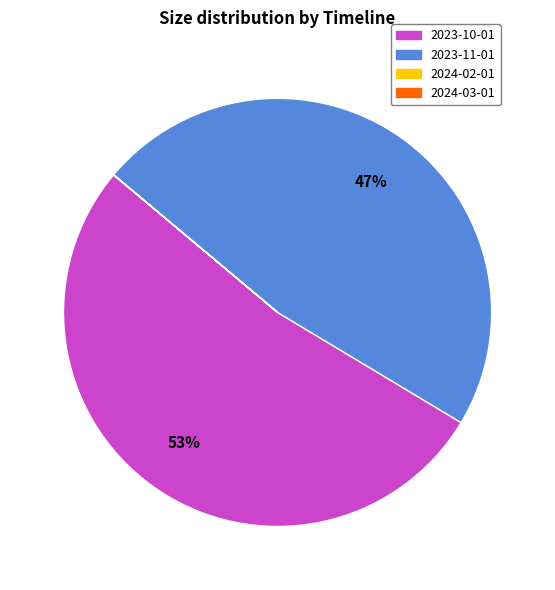

To the nearest percent, what is the average slice percentage?

25%